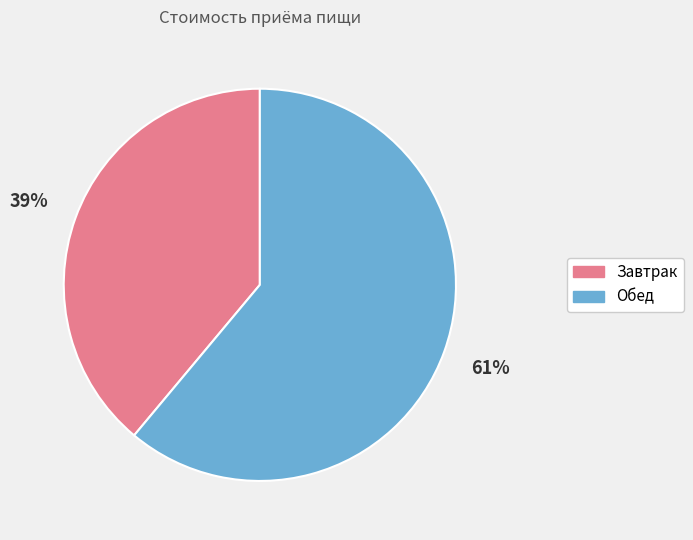

To the nearest percent, what is the difference between the largest and smallest slice percentages?

22%